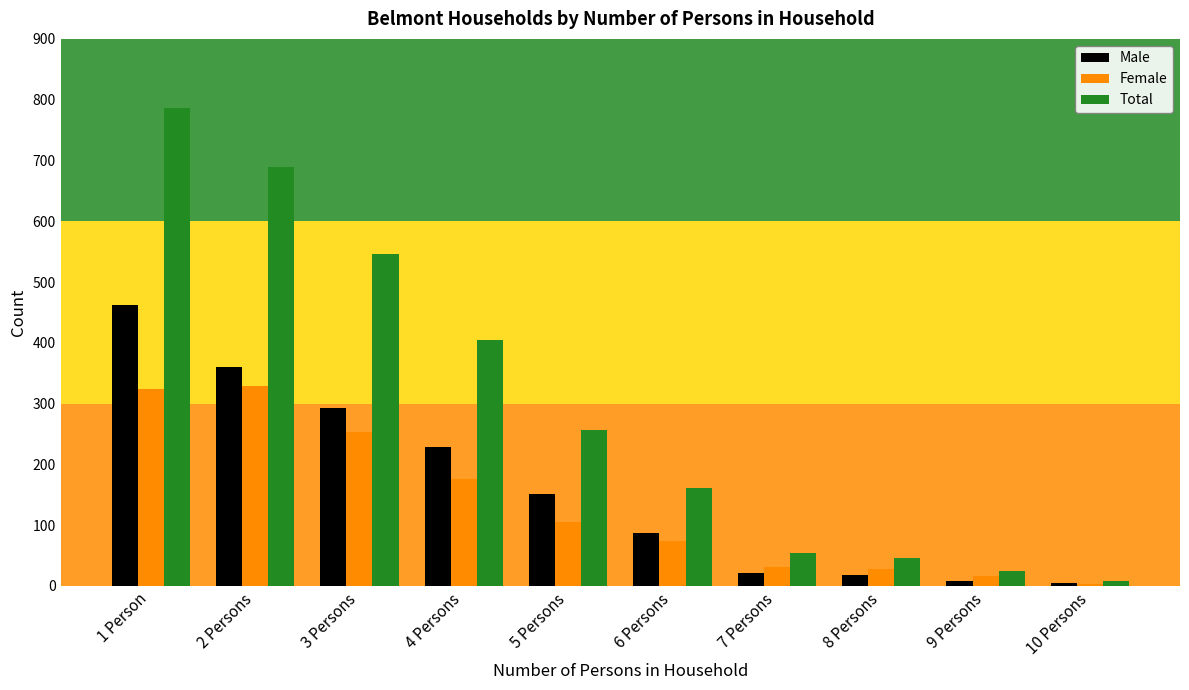

What is the value of the Female bar at the 5th from the left?

105.9